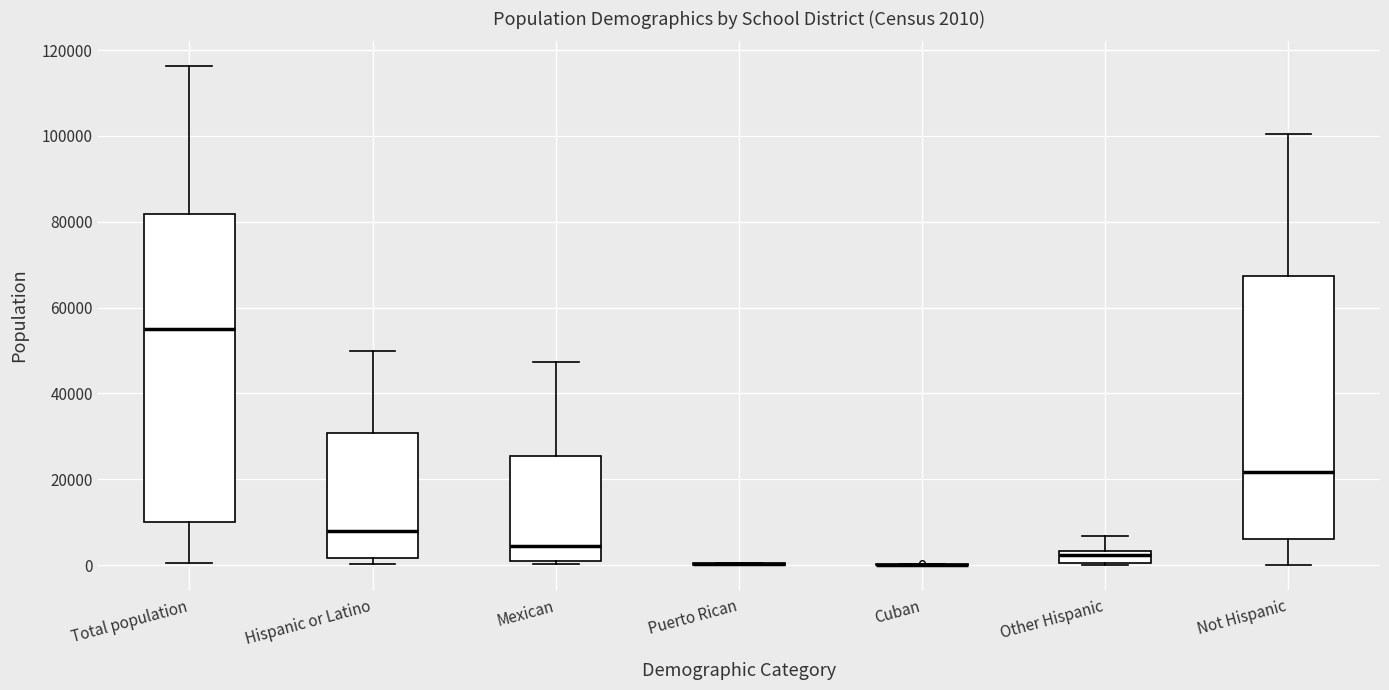

Comparing the boxes themselves (not the whiskers), which one is the tallest?

Total population